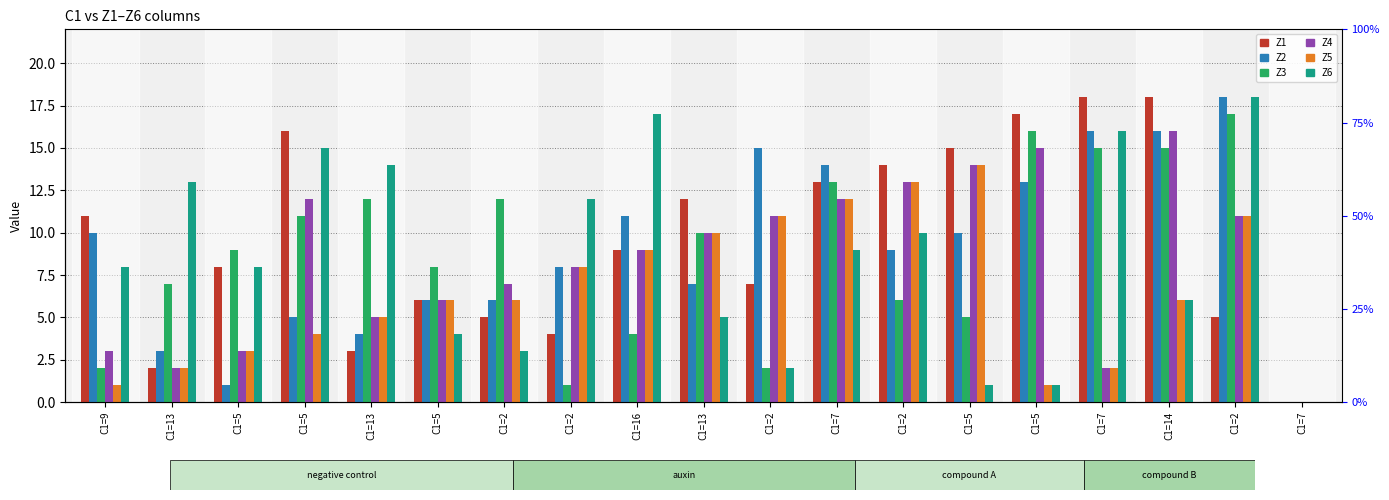

Reading left to right, list all the values displayed in this chart.

Z1: C1=9=11	C1=13=2	C1=5=8	C1=5=16	C1=13=3	C1=5=6	C1=2=5	C1=2=4	C1=16=9	C1=13=12	C1=2=7	C1=7=13	C1=2=14	C1=5=15	C1=5=17	C1=7=18	C1=14=18	C1=2=5	C1=7=0
Z2: C1=9=10	C1=13=3	C1=5=1	C1=5=5	C1=13=4	C1=5=6	C1=2=6	C1=2=8	C1=16=11	C1=13=7	C1=2=15	C1=7=14	C1=2=9	C1=5=10	C1=5=13	C1=7=16	C1=14=16	C1=2=18	C1=7=0
Z3: C1=9=2	C1=13=7	C1=5=9	C1=5=11	C1=13=12	C1=5=8	C1=2=12	C1=2=1	C1=16=4	C1=13=10	C1=2=2	C1=7=13	C1=2=6	C1=5=5	C1=5=16	C1=7=15	C1=14=15	C1=2=17	C1=7=0
Z4: C1=9=3	C1=13=2	C1=5=3	C1=5=12	C1=13=5	C1=5=6	C1=2=7	C1=2=8	C1=16=9	C1=13=10	C1=2=11	C1=7=12	C1=2=13	C1=5=14	C1=5=15	C1=7=2	C1=14=16	C1=2=11	C1=7=0
Z5: C1=9=1	C1=13=2	C1=5=3	C1=5=4	C1=13=5	C1=5=6	C1=2=6	C1=2=8	C1=16=9	C1=13=10	C1=2=11	C1=7=12	C1=2=13	C1=5=14	C1=5=1	C1=7=2	C1=14=6	C1=2=11	C1=7=0
Z6: C1=9=8	C1=13=13	C1=5=8	C1=5=15	C1=13=14	C1=5=4	C1=2=3	C1=2=12	C1=16=17	C1=13=5	C1=2=2	C1=7=9	C1=2=10	C1=5=1	C1=5=1	C1=7=16	C1=14=6	C1=2=18	C1=7=0